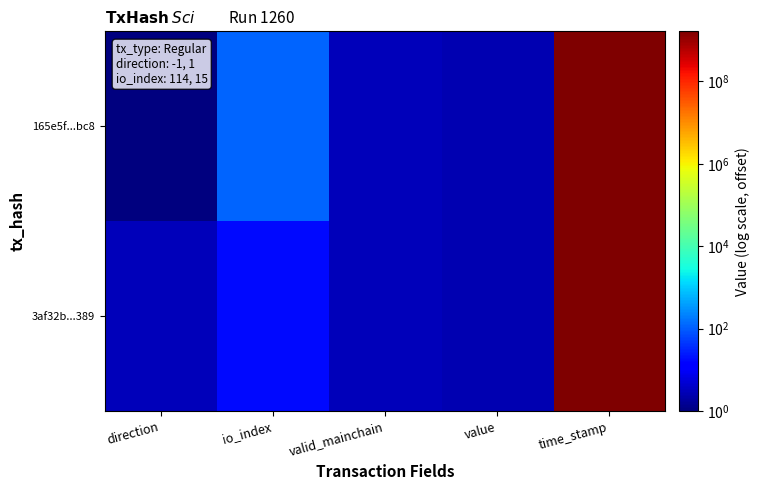

Count the number of data series in this chart.

2